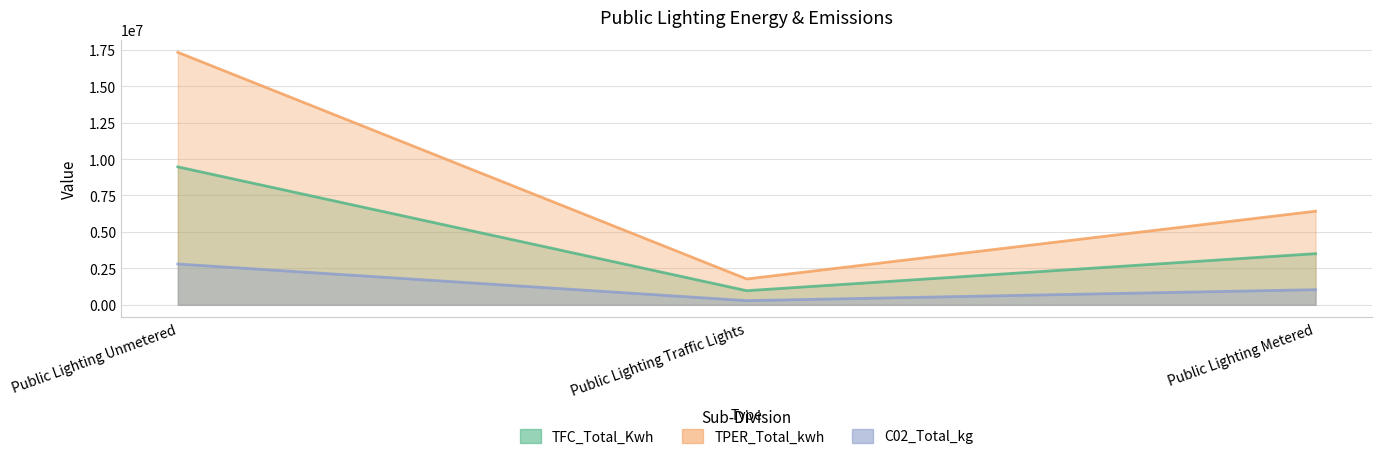

Does the chart display data point markers on the line(s)?

No